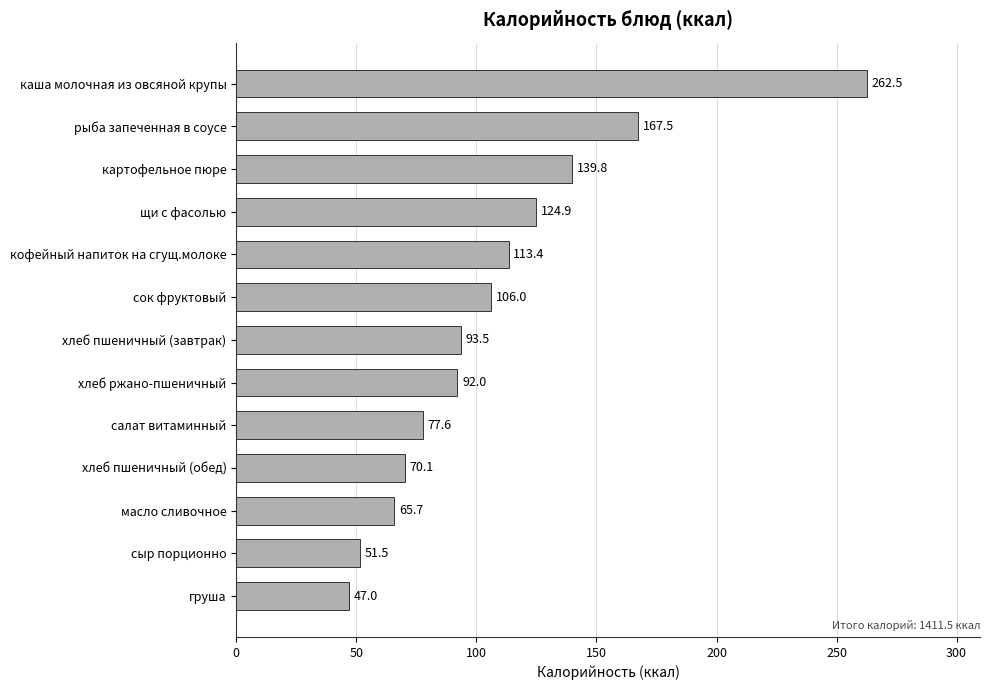

Reading top to bottom, transcribe all the data shown in this chart.

каша молочная из овсяной крупы=262.5	рыба запеченная в соусе=167.5	картофельное пюре=139.8	щи с фасолью=124.9	кофейный напиток на сгущ.молоке=113.4	сок фруктовый=106.0	хлеб пшеничный (завтрак)=93.5	хлеб ржано-пшеничный=92.0	салат витаминный=77.6	хлеб пшеничный (обед)=70.1	масло сливочное=65.7	сыр порционно=51.5	груша=47.0